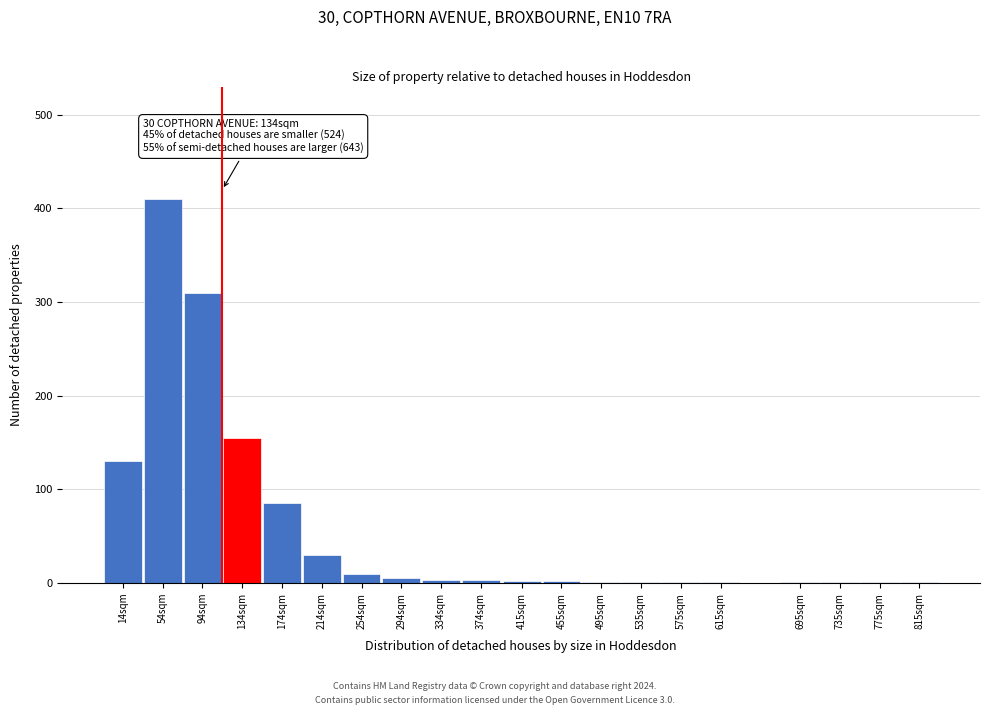

What is the sum of all values?

1153